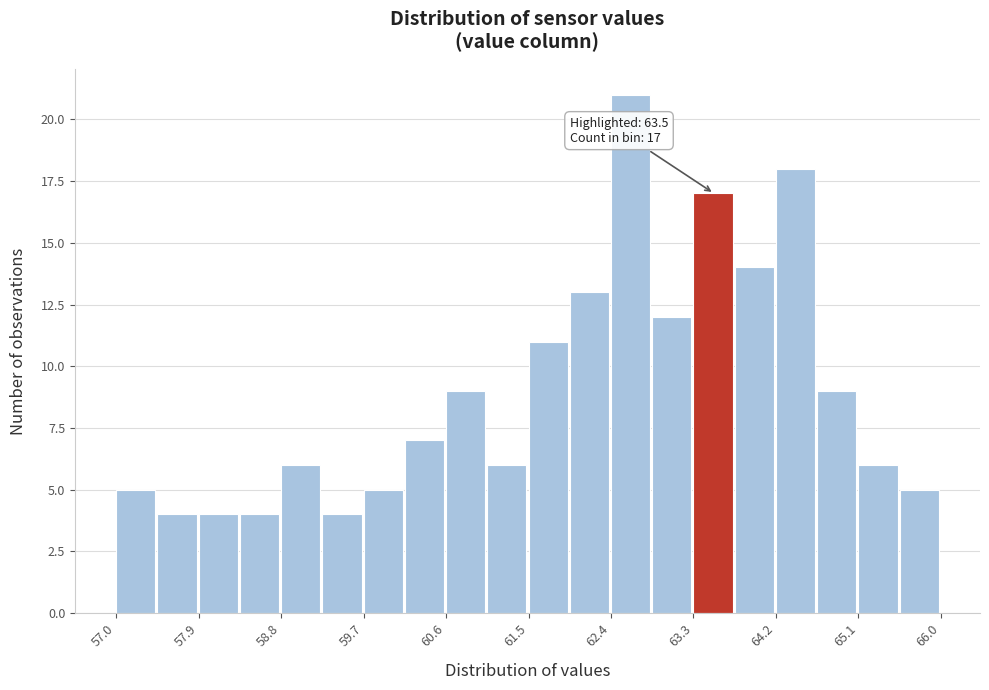

Which range on the x-axis has the tallest bar?

62.40 to 62.85